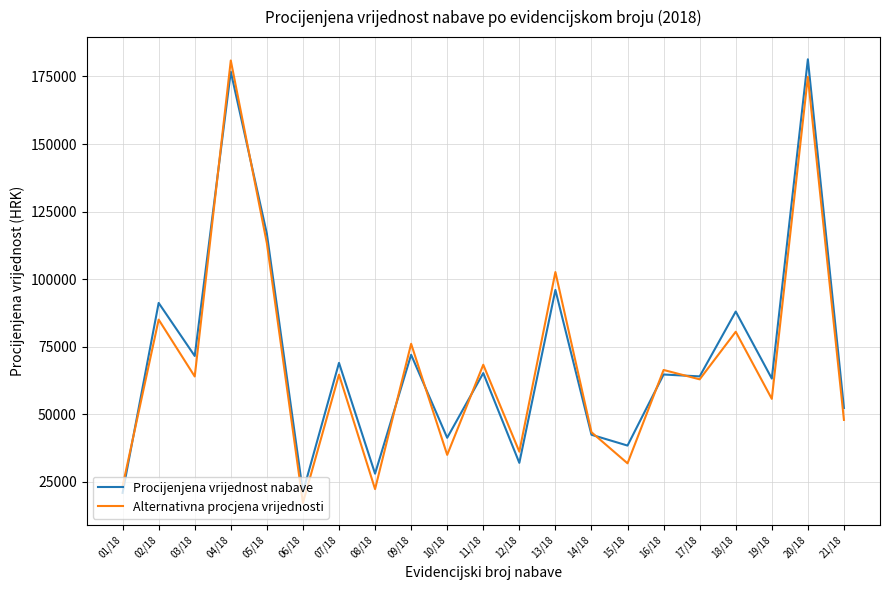

At which category does Procijenjena vrijednost nabave reach its first local peak?

02/18